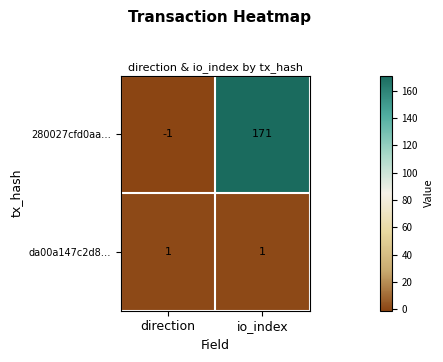

Which series has the widest spread of values?

280027cfd0aa…